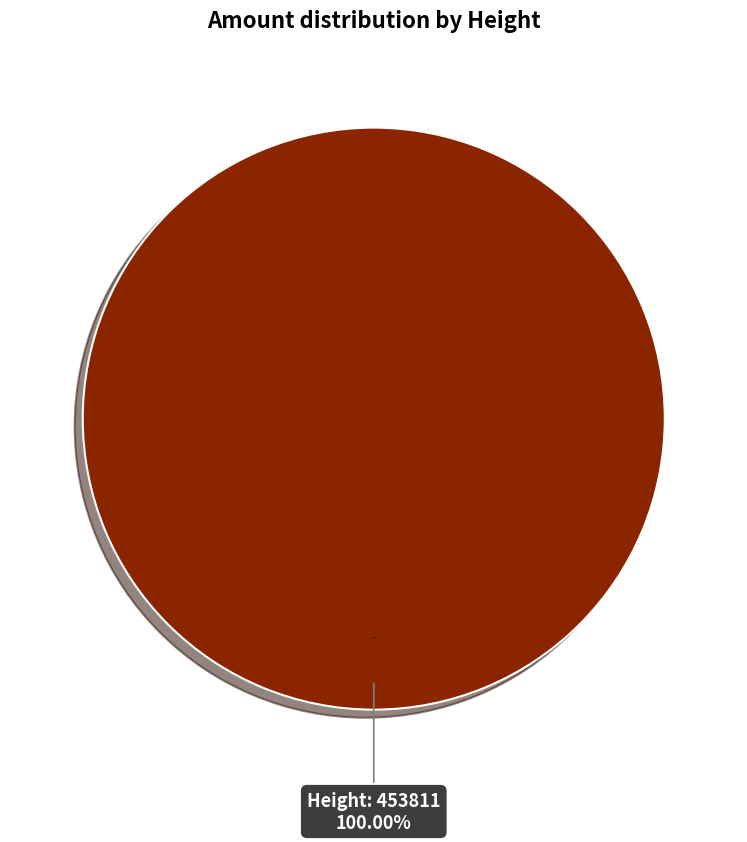

Does 456151 represent more than half of the total?

No